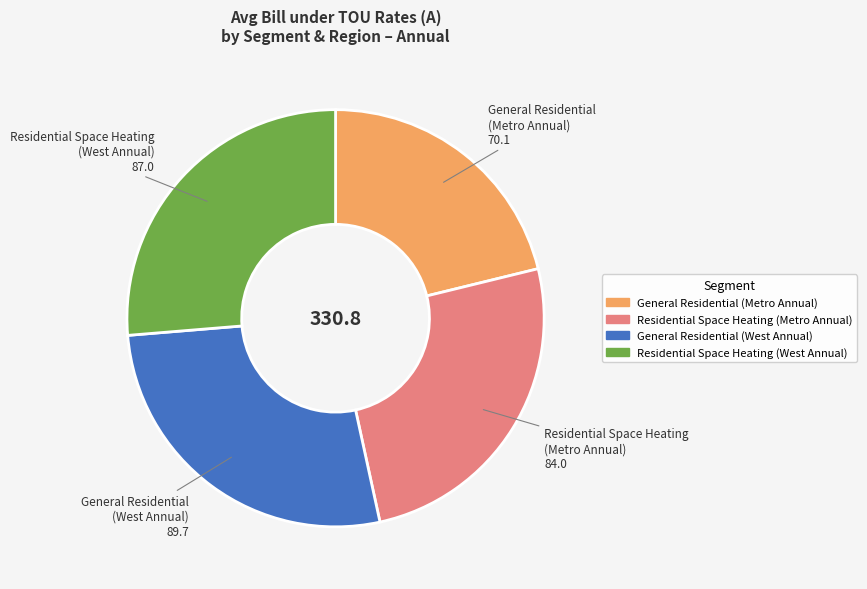

Do Residential Space Heating (Metro Annual) and General Residential (Metro Annual) together represent more than half of the pie?

No